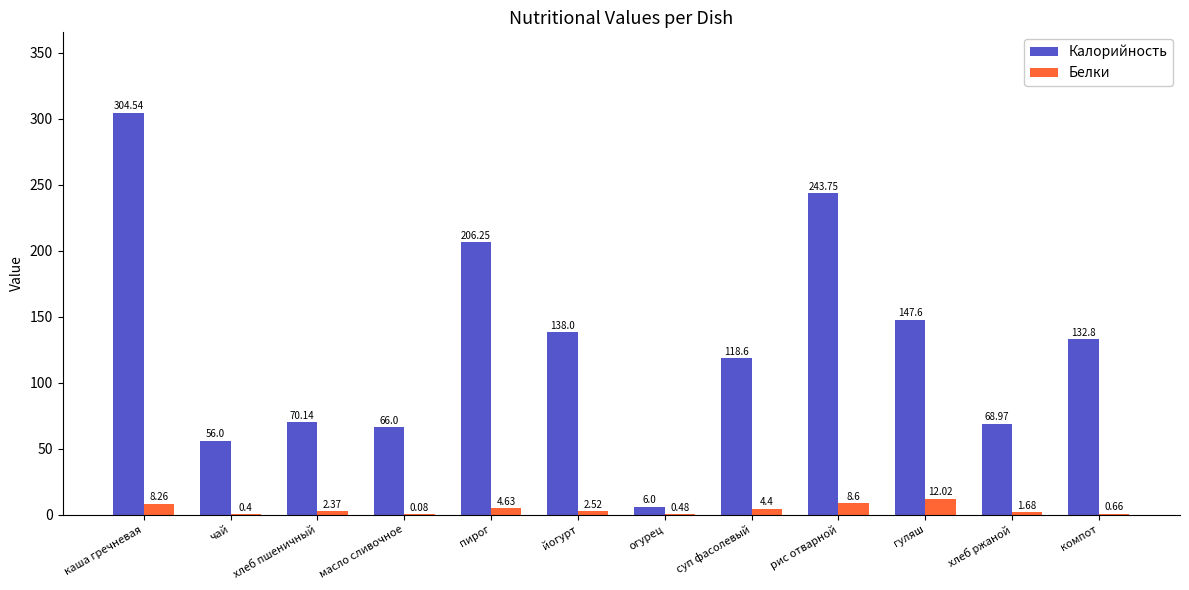

At which label does Белки first exceed 2?

каша гречневая